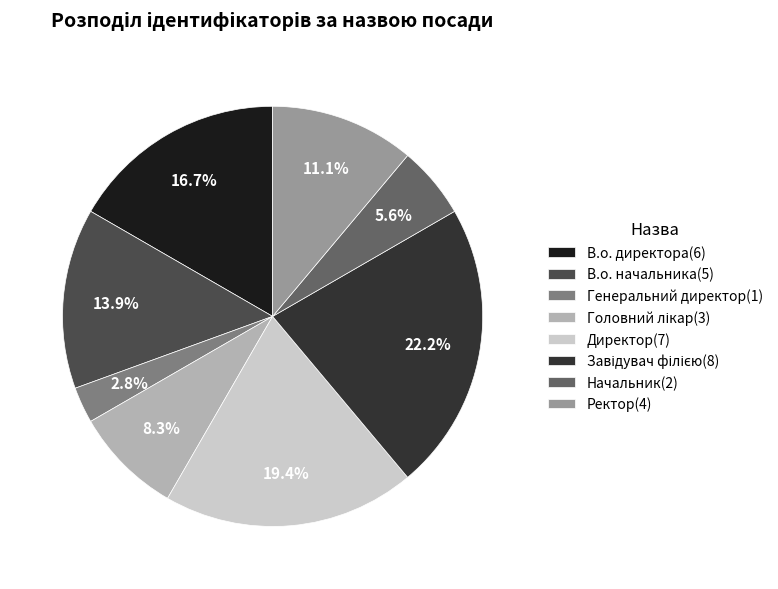

Is the sum of В.о. директора(6) and В.о. начальника(5) greater than half?

No